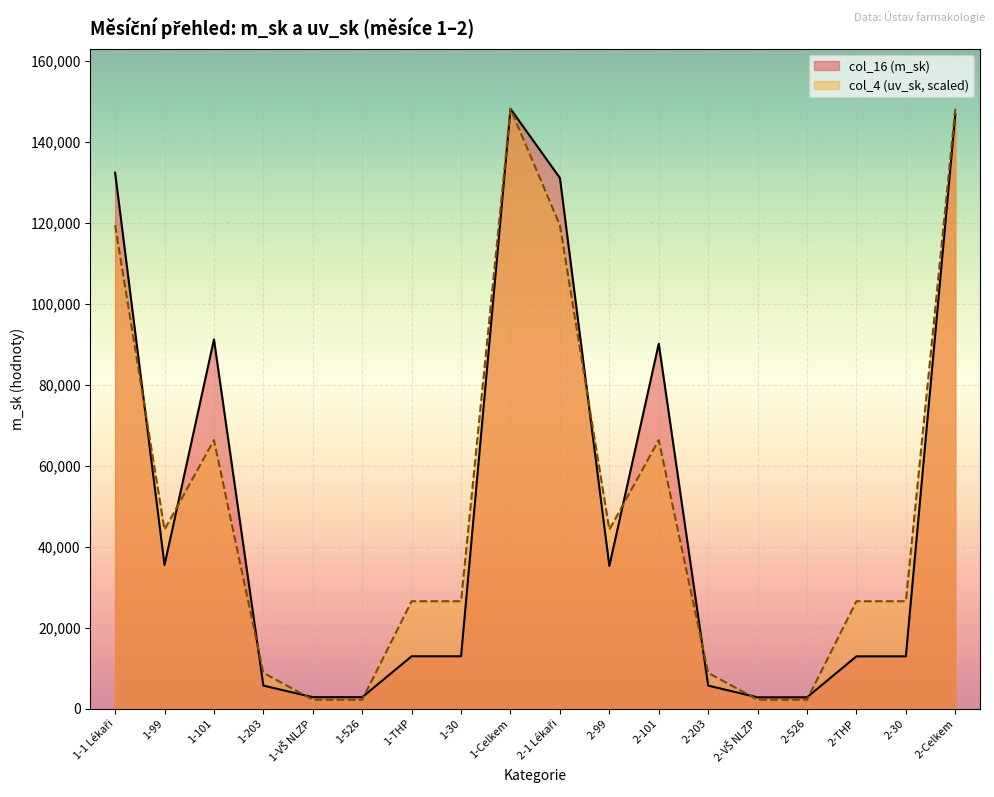

True or false: col_16 (m_sk) has more than 1 points higher than both neighbors.

True